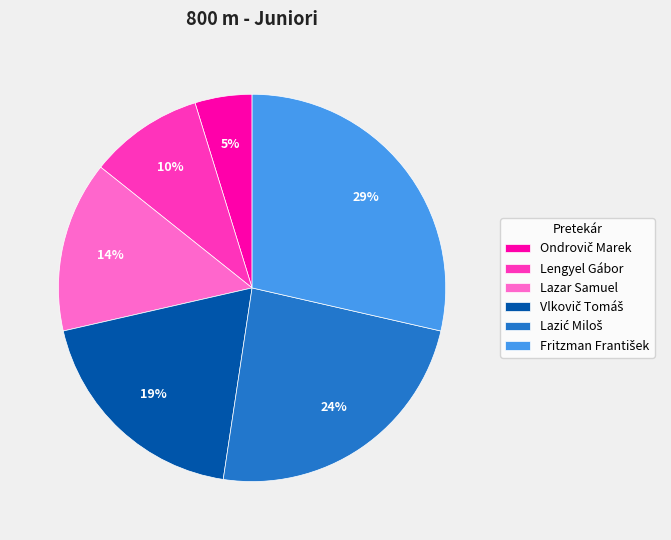

Is it true that Lengyel Gábor is 3% of the pie?

False